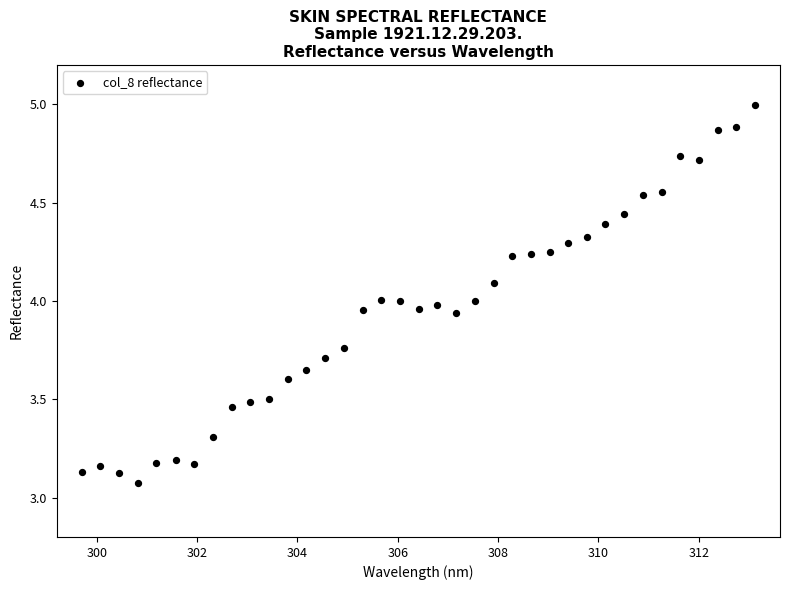

What is the range of Y values (max minus min)?

1.9